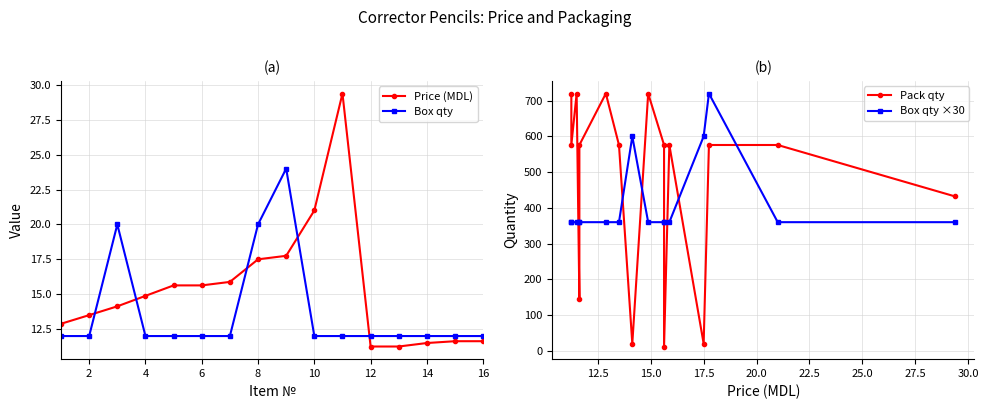

The value of Box qty at 4 is 17.2. True or false?

False